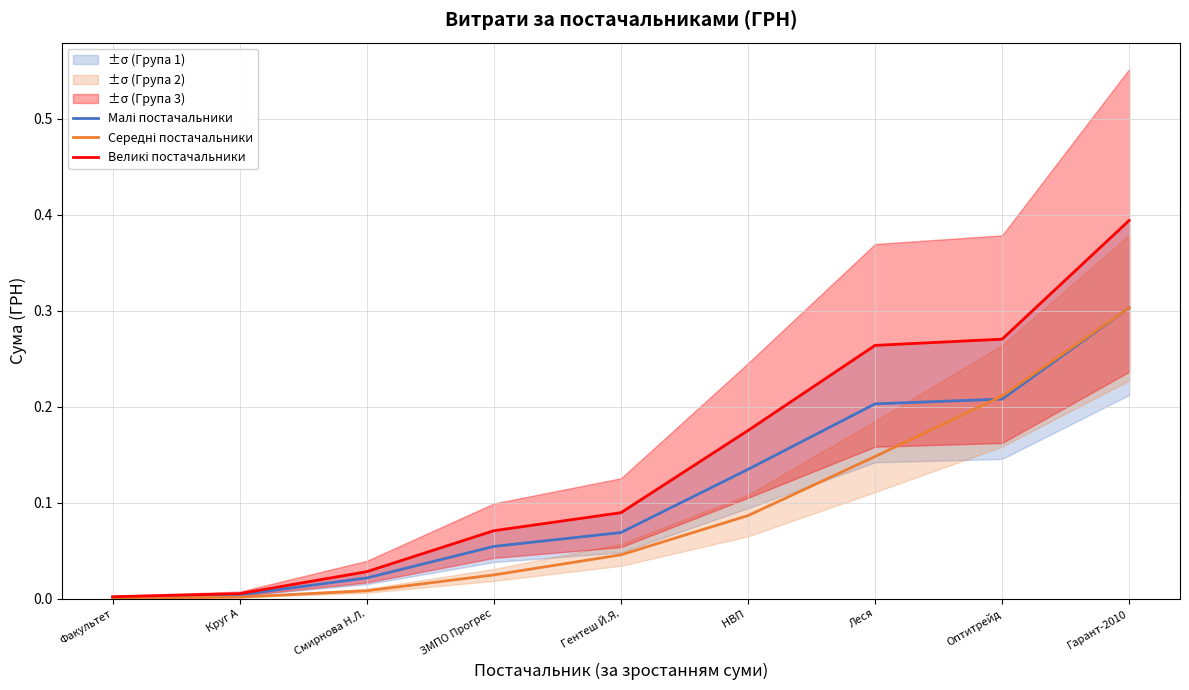

At how many categories does at least one series exceed 0?

9